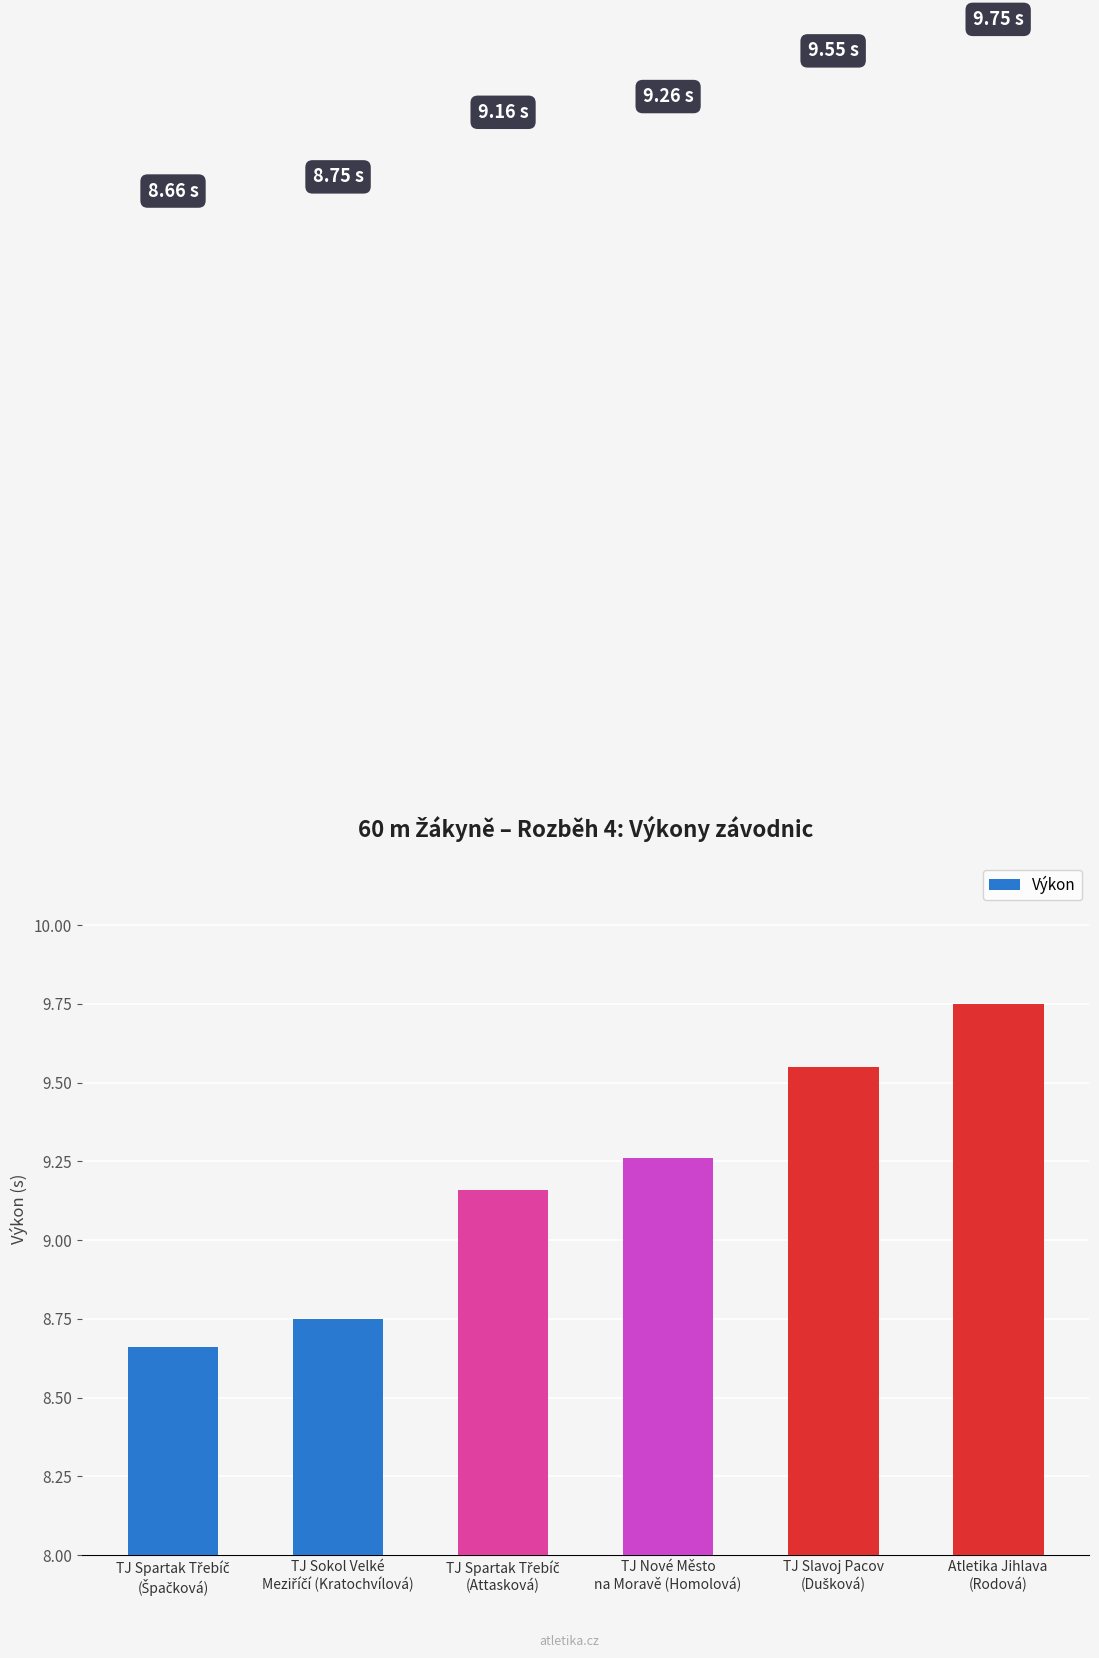

Does the chart contain any negative values?

No